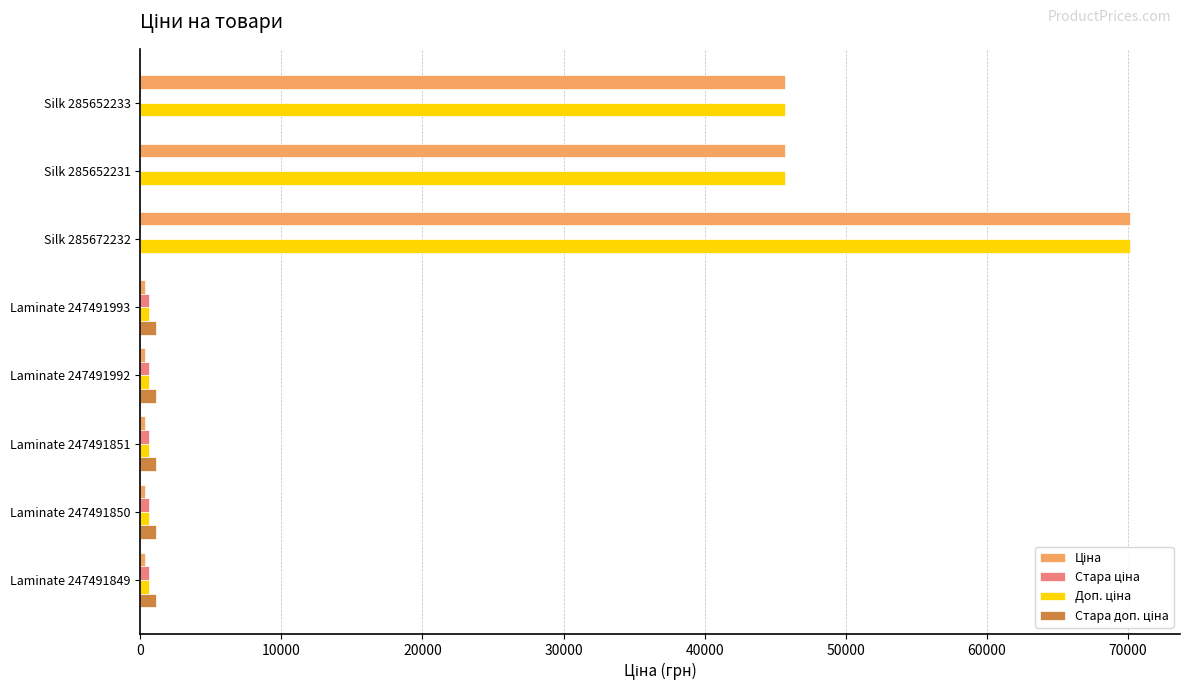

At which category is the sum across all series the highest?

Silk 285672232